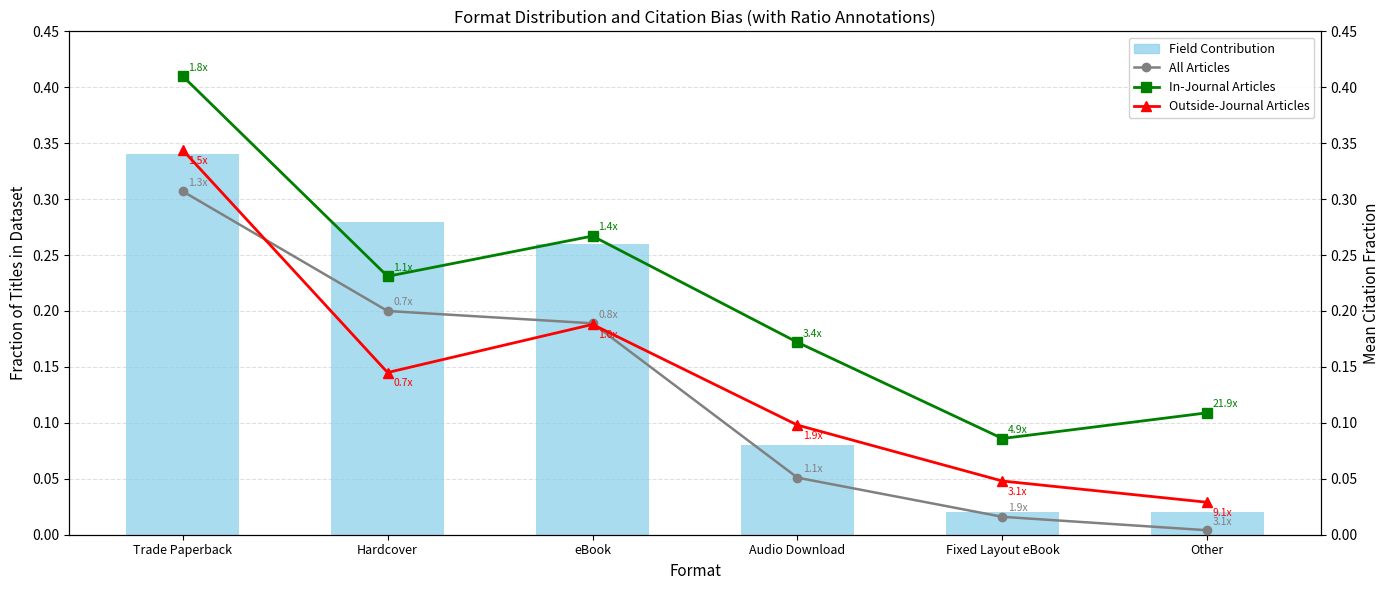

List the series in order of their peak value, highest first.

In-Journal Articles, Outside-Journal Articles, Field Contribution, All Articles